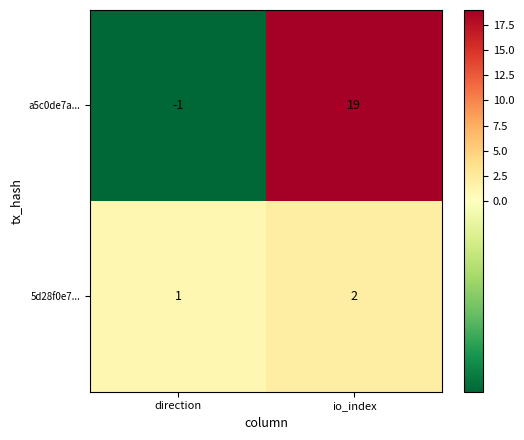

Where is a5c0de7a... nearest to the value 9?

direction